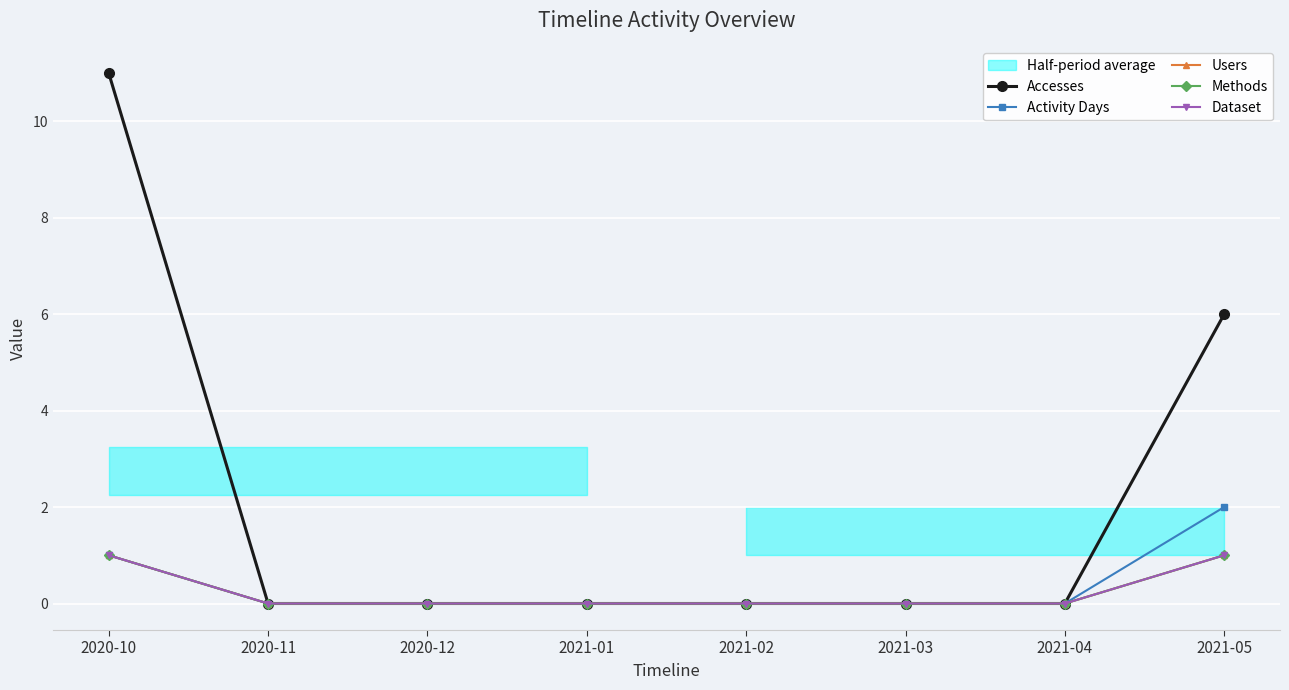

Which series has the largest total across all categories?

Accesses